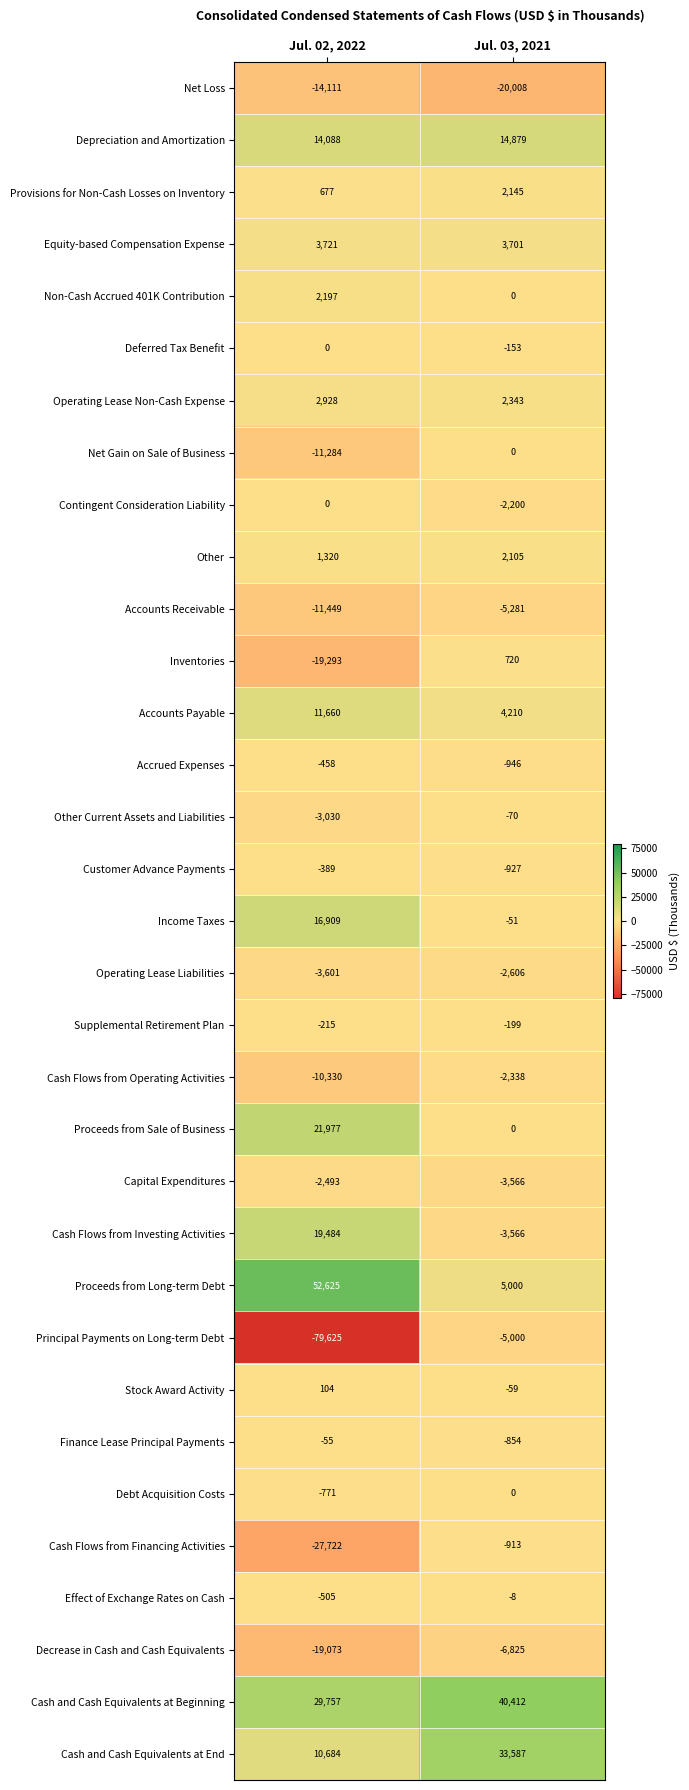

True or false: Inventories has a value of 720 at Jul. 03, 2021.

True